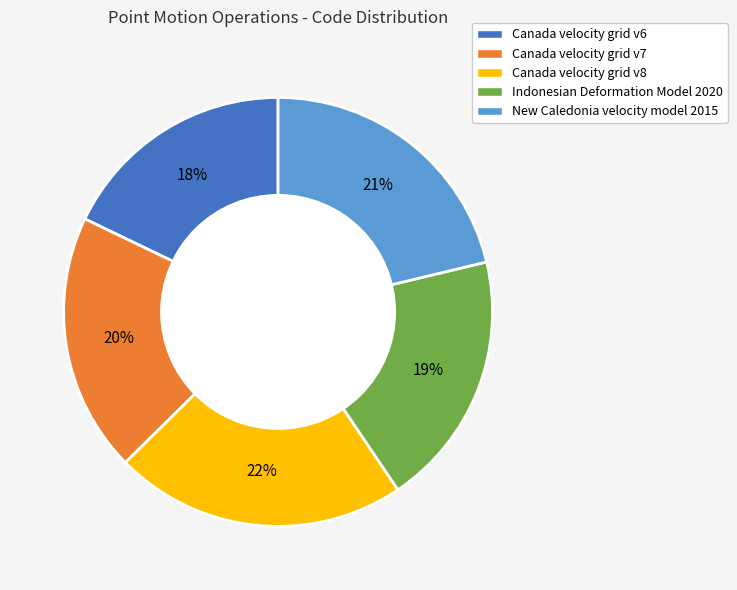

What is the largest slice in the pie chart?

Canada velocity grid v8